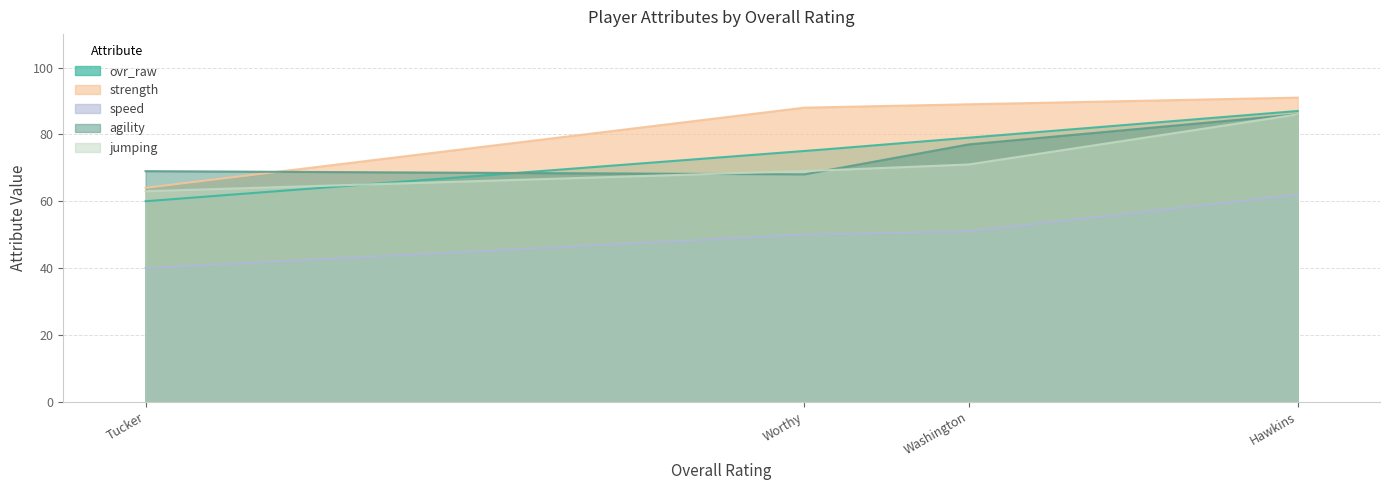

What is the sum of the jumping values at A.J. Hawkins and Ali Tucker?

149